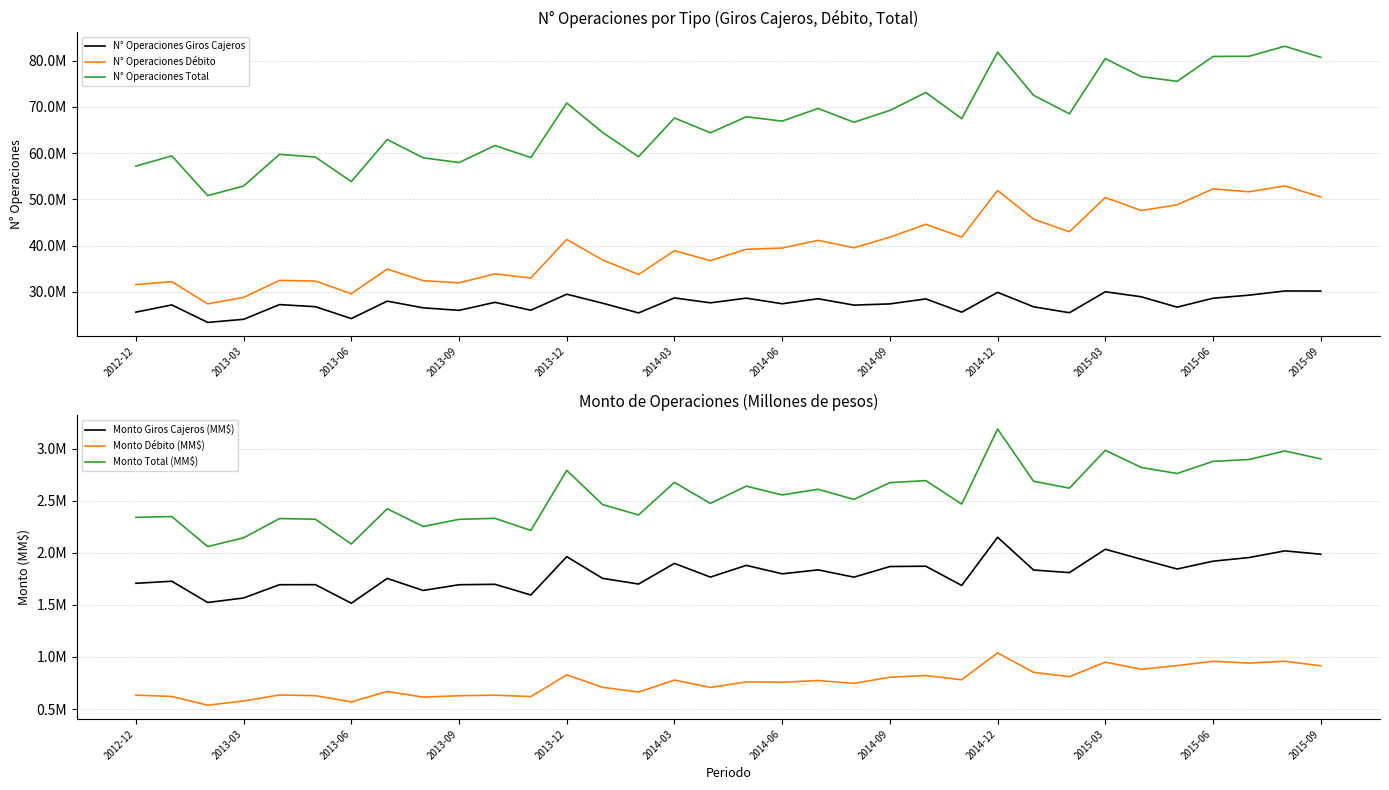

Reading left to right, transcribe all the data shown in this chart.

N° Operaciones Giros Cajeros: 25625991.0	27188635.0	23405948.0	24076414.0	27256576.0	26807677.0	24236555.0	28006066.0	26560397.0	26014468.0	27749053.0	26043967.0	29505218.0	27562413.0	25461540.0	28702599.0	27641428.0	28649944.0	27442179.0	28525902.0	27145905.0	27410724.0	28490008.0	25619316.0	29904304.0	26785943.0	25500991.0	30030368.0	28951899.0	26704444.0	28636643.0	29297390.0	30201516.0	30190258.0
N° Operaciones Débito: 31582863.0	32219069.0	27418867.0	28813929.0	32496805.0	32348304.0	29620255.0	34940554.0	32441078.0	31963165.0	33897419.0	33008290.0	41338574.0	36903448.0	33777143.0	38909529.0	36764915.0	39219337.0	39486425.0	41145651.0	39541785.0	41835250.0	44626674.0	41854007.0	51936806.0	45733991.0	43011575.0	50414403.0	47600891.0	48827511.0	52278697.0	51652447.0	52923733.0	50522966.0
N° Operaciones Total: 57208854.0	59407704.0	50824815.0	52890343.0	59753381.0	59155981.0	53856810.0	62946620.0	59001475.0	57977633.0	61646472.0	59052257.0	70843792.0	64465861.0	59238683.0	67612128.0	64406343.0	67869281.0	66928604.0	69671553.0	66687690.0	69245974.0	73116682.0	67473323.0	81841110.0	72519934.0	68512566.0	80444771.0	76552790.0	75531955.0	80915340.0	80949837.0	83125249.0	80713224.0
Monto Giros Cajeros (MM$): 1707790.5	1727419.1	1523431.7	1566722.3	1694183.1	1694473.9	1516311.2	1754543.3	1638789.2	1694011.0	1698069.7	1595398.6	1963358.7	1754910.1	1700628.3	1898820.8	1767239.1	1879977.6	1798759.1	1836552.2	1766668.0	1868804.7	1871731.3	1687088.7	2149765.9	1835390.0	1810449.4	2034779.7	1938691.0	1844973.0	1920104.3	1954684.9	2019208.2	1986888.2
Monto Débito (MM$): 633469.6	621173.7	536946.2	577752.7	635104.2	628378.3	568888.2	668877.1	614601.1	627826.5	633451.6	619735.8	828706.8	708379.1	663418.2	778262.1	707539.9	760611.9	757640.6	774057.3	746506.5	805715.7	822061.0	781121.4	1039576.3	852540.0	810882.0	950573.3	881514.4	917295.9	958727.3	941522.2	959496.4	915501.7
Monto Total (MM$): 2341260.1	2348592.8	2060377.9	2144474.9	2329287.2	2322852.2	2085199.5	2423420.4	2253390.3	2321837.5	2331521.3	2215134.3	2792065.5	2463289.2	2364046.4	2677082.9	2474779.0	2640589.5	2556399.7	2610609.5	2513174.4	2674520.5	2693792.3	2468210.1	3189342.3	2687930.0	2621331.4	2985353.0	2820205.4	2762268.8	2878831.6	2896207.1	2978704.5	2902389.9